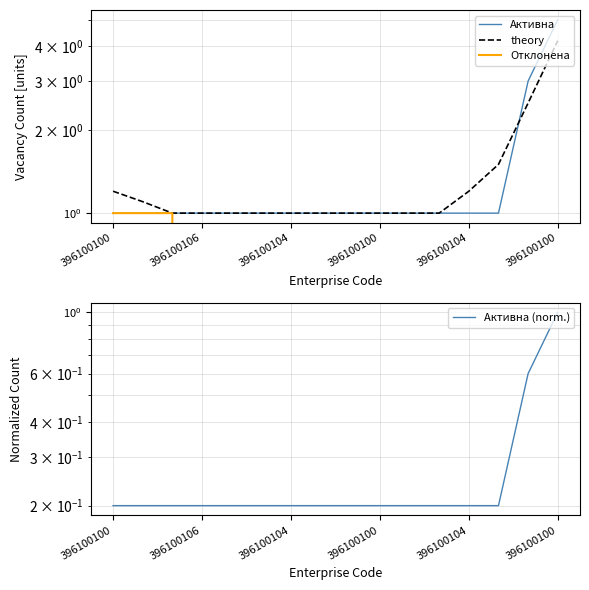

What are all the series names shown in the legend?

Активна, theory, Отклонена, Активна (norm.)